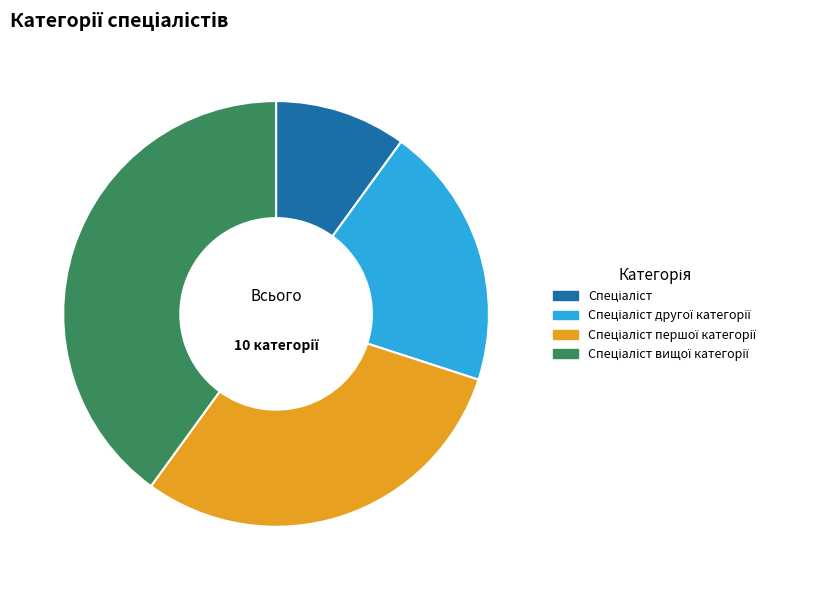

How many slices are in this pie chart?

4